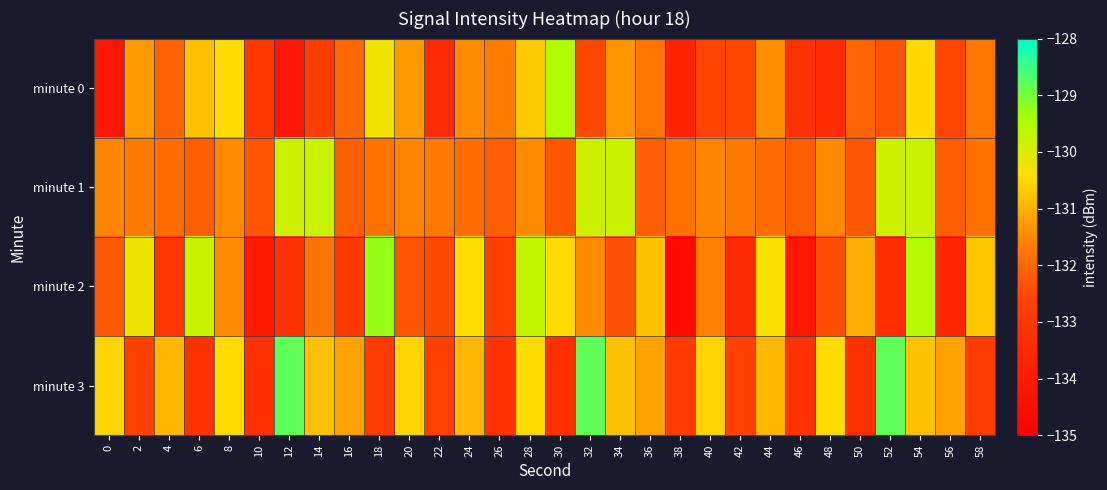

Reading left to right, extract all data points from this chart.

minute 0: 0=-134.2	2=-131.3	4=-132.0	6=-130.8	8=-130.5	10=-133.0	12=-134.2	14=-132.8	16=-132.0	18=-130.3	20=-131.3	22=-133.5	24=-131.4	26=-131.7	28=-130.7	30=-129.5	32=-132.5	34=-131.3	36=-131.8	38=-133.7	40=-132.6	42=-132.5	44=-131.4	46=-133.1	48=-133.4	50=-132.0	52=-132.3	54=-130.5	56=-132.6	58=-131.8
minute 1: 0=-131.5	2=-131.7	4=-131.9	6=-132.1	8=-131.5	10=-132.3	12=-129.8	14=-129.8	16=-132.2	18=-131.9	20=-131.5	22=-131.7	24=-131.9	26=-132.1	28=-131.5	30=-132.3	32=-129.8	34=-129.8	36=-132.2	38=-131.9	40=-131.5	42=-131.7	44=-131.9	46=-132.1	48=-131.5	50=-132.3	52=-129.8	54=-129.8	56=-132.2	58=-131.9
minute 2: 0=-132.2	2=-130.3	4=-133.0	6=-129.8	8=-131.5	10=-134.0	12=-133.2	14=-131.8	16=-133.0	18=-129.3	20=-132.3	22=-132.5	24=-130.4	26=-132.7	28=-129.7	30=-130.5	32=-131.5	34=-132.3	36=-130.8	38=-134.7	40=-131.6	42=-133.5	44=-130.4	46=-134.1	48=-132.4	50=-131.0	52=-133.3	54=-129.5	56=-133.6	58=-130.8
minute 3: 0=-130.5	2=-132.7	4=-130.9	6=-133.1	8=-130.5	10=-133.3	12=-128.8	14=-130.8	16=-131.2	18=-132.9	20=-130.5	22=-132.7	24=-130.9	26=-133.1	28=-130.5	30=-133.3	32=-128.8	34=-130.8	36=-131.2	38=-132.9	40=-130.5	42=-132.7	44=-130.9	46=-133.1	48=-130.5	50=-133.3	52=-128.8	54=-130.8	56=-131.2	58=-132.9